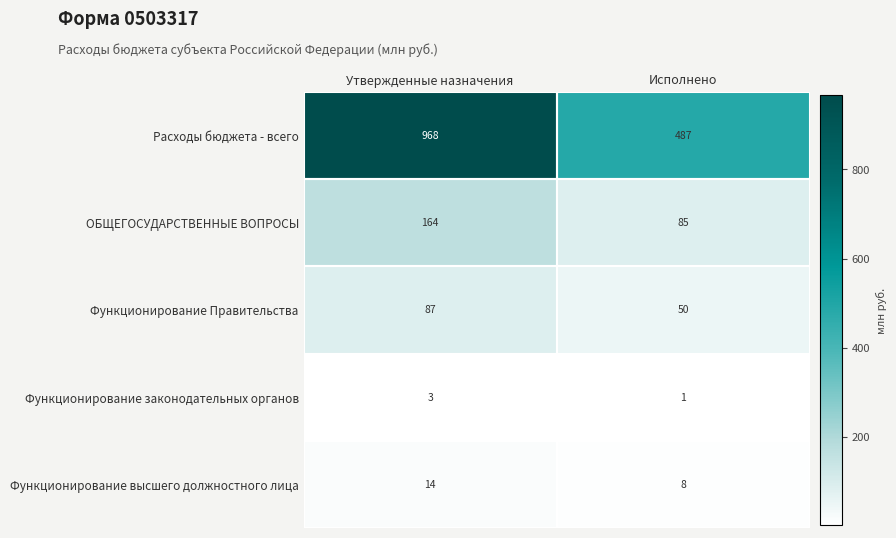

Rank the series by their maximum value, from lowest to highest.

Функционирование законодательных органов, Функционирование высшего должностного лица, Функционирование Правительства, ОБЩЕГОСУДАРСТВЕННЫЕ ВОПРОСЫ, Расходы бюджета - всего